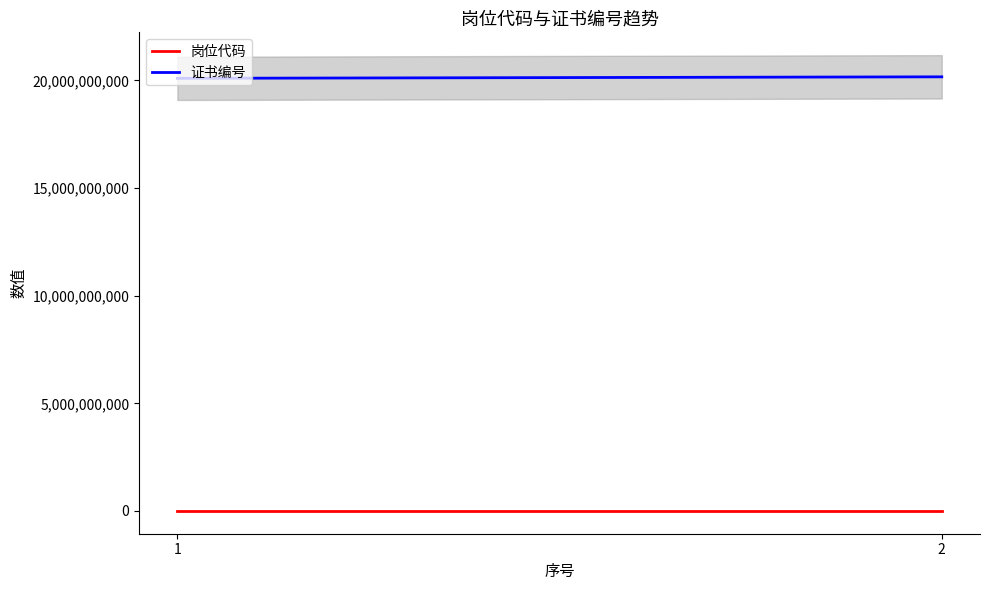

Which category has the highest value in the 证书编号 series?

2